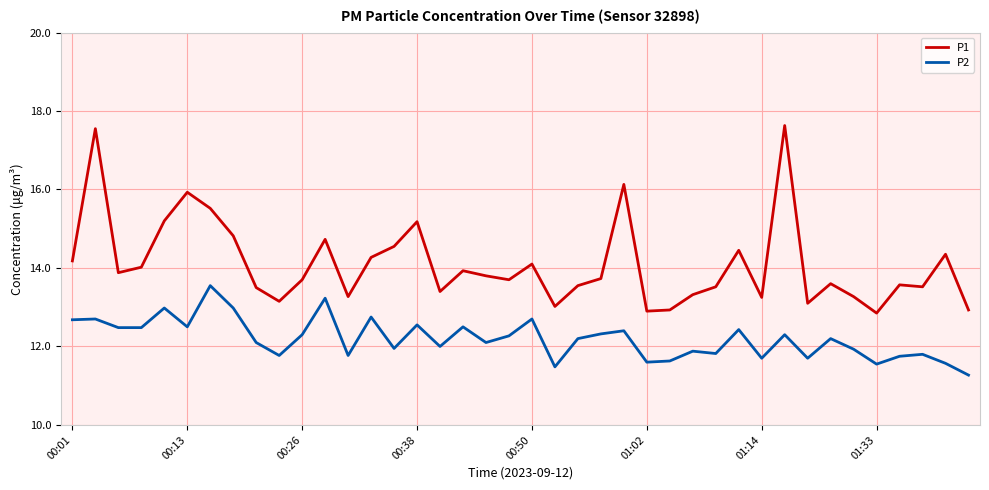

Does the chart have visible grid lines?

Yes